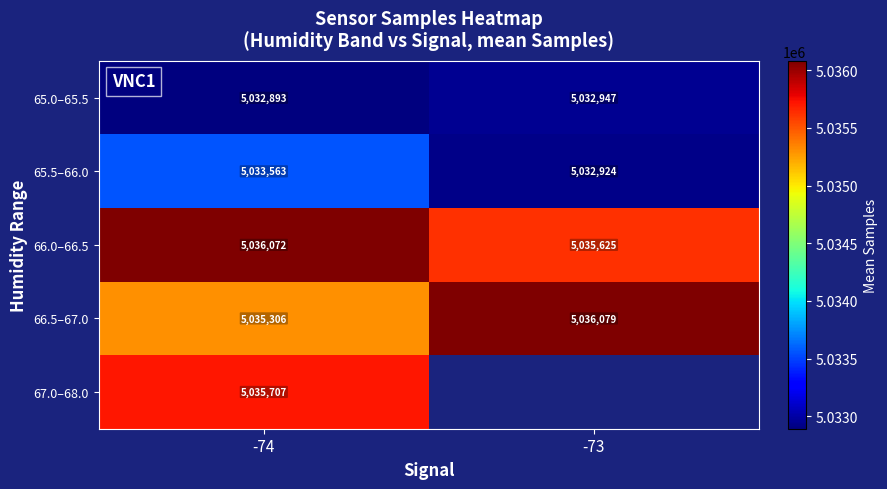

Which category has the lowest value across all series?

-74